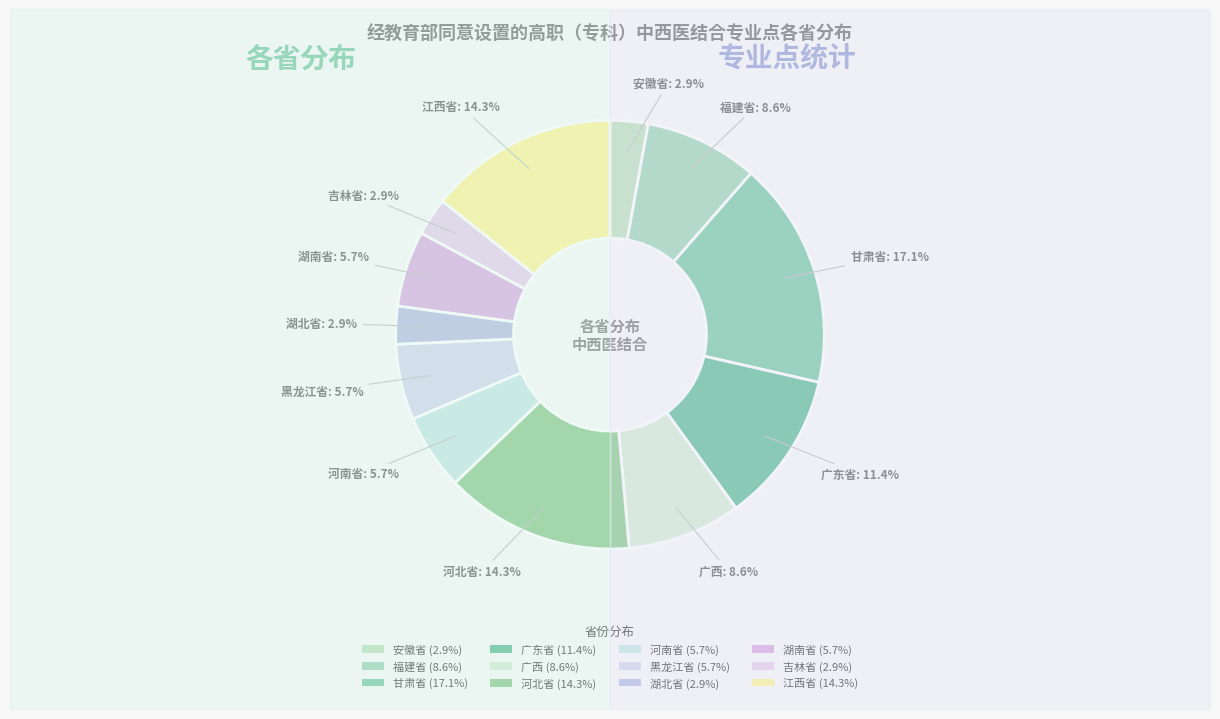

How many segments does this pie chart have?

12